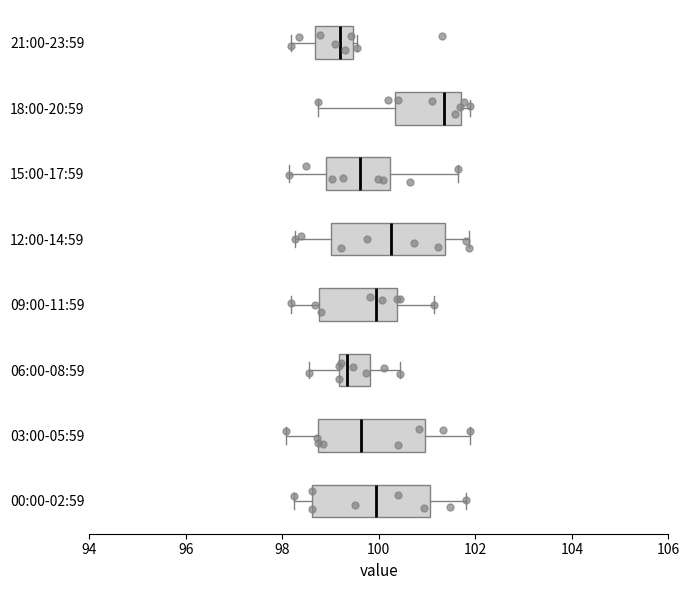

Reading bottom to top, read every box against the x-axis: the position of its median line, the range the box covers, and the ends of its whiskers. The values are not printed on the chart, so give them approximately, as read against the axis.

00:00-02:59: median 100.0, box 98.6 to 101.0, whiskers 98.2 to 101.8
03:00-05:59: median 99.6, box 98.8 to 101.0, whiskers 98.0 to 101.8
06:00-08:59: median 99.4, box 99.2 to 99.8, whiskers 98.6 to 100.4
09:00-11:59: median 100.0, box 98.8 to 100.4, whiskers 98.2 to 101.2
12:00-14:59: median 100.2, box 99.0 to 101.4, whiskers 98.2 to 101.8
15:00-17:59: median 99.6, box 98.8 to 100.2, whiskers 98.2 to 101.6
18:00-20:59: median 101.4, box 100.4 to 101.8, whiskers 98.8 to 101.8 (just right of the box's right edge)
21:00-23:59: median 99.2, box 98.6 to 99.4, whiskers 98.2 to 99.6